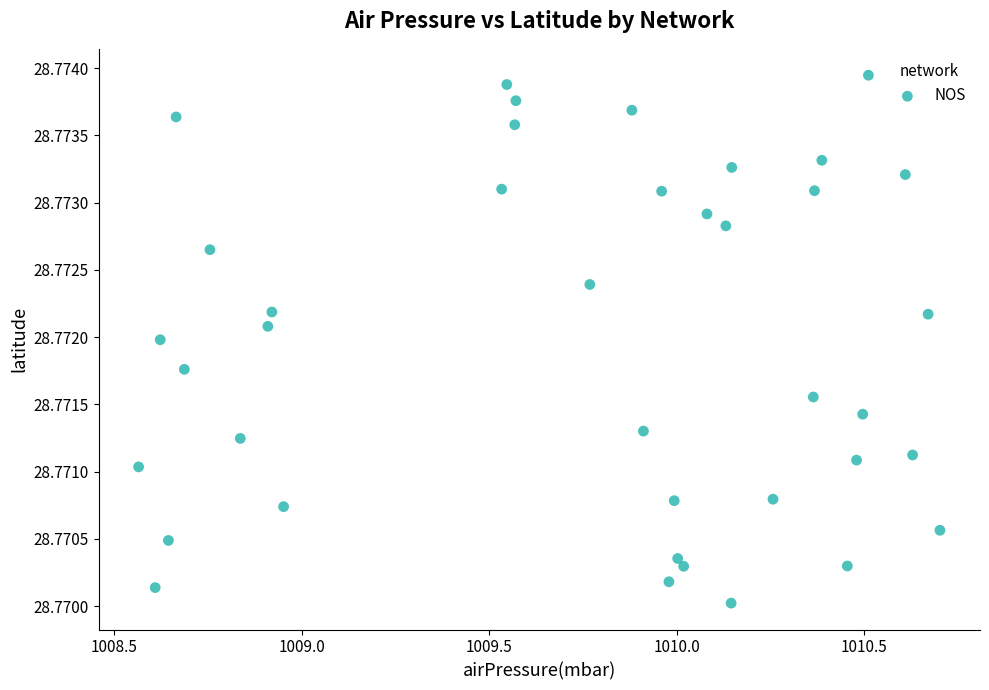

What is the range of X values (max minus min)?

2.1